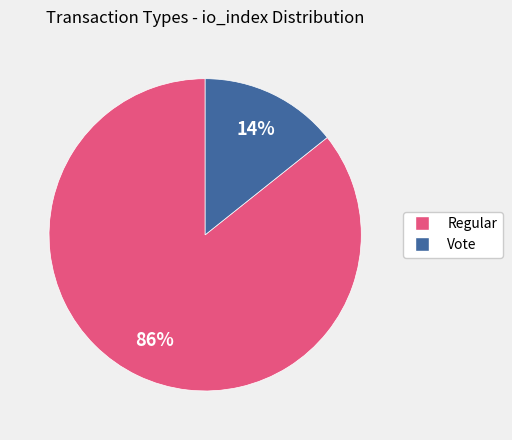

To the nearest percent, what percentage of the pie is Regular?

86%